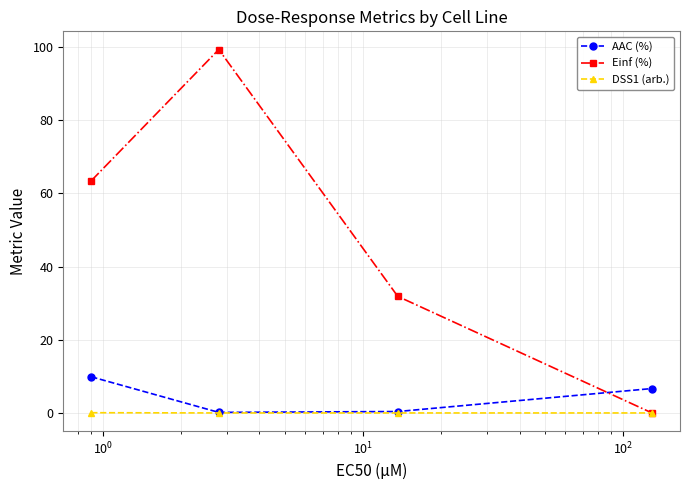

What is the maximum value shown in the chart?

99.3